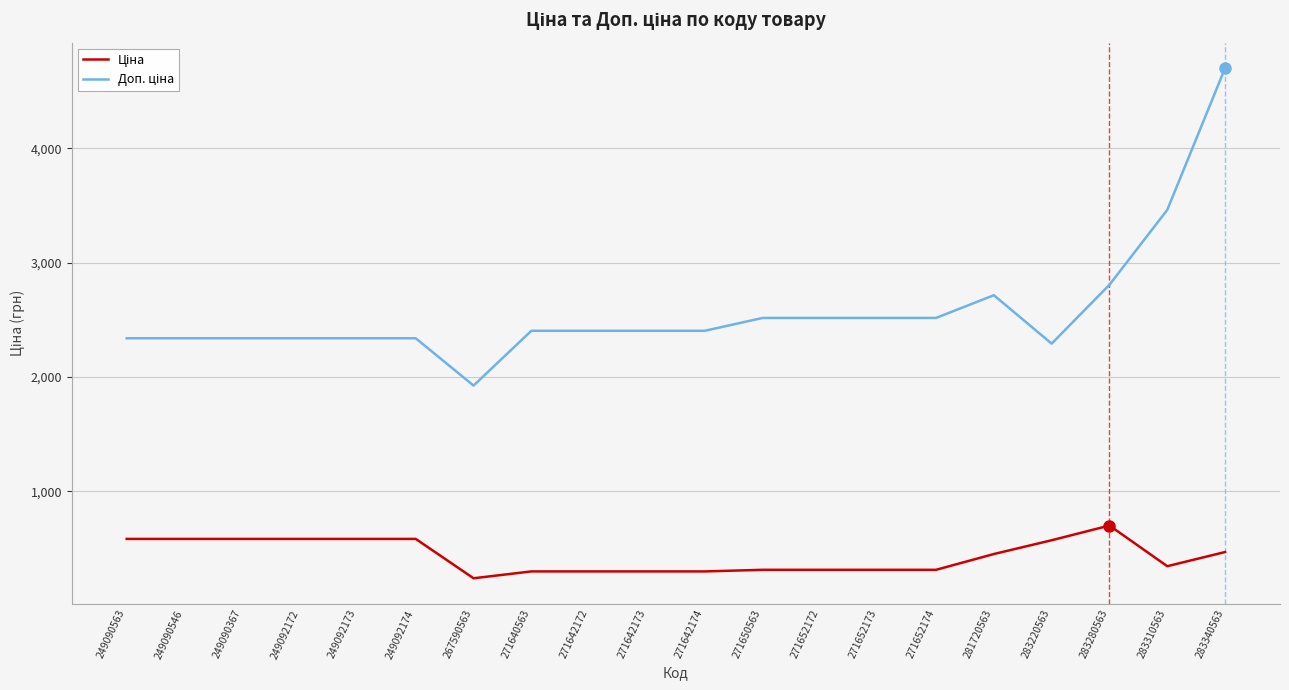

What is the smallest value displayed?

240.8